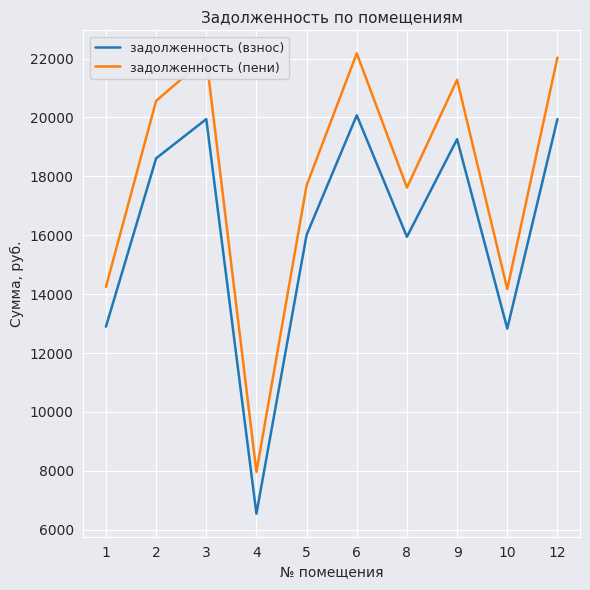

How many lines are shown in the chart?

2